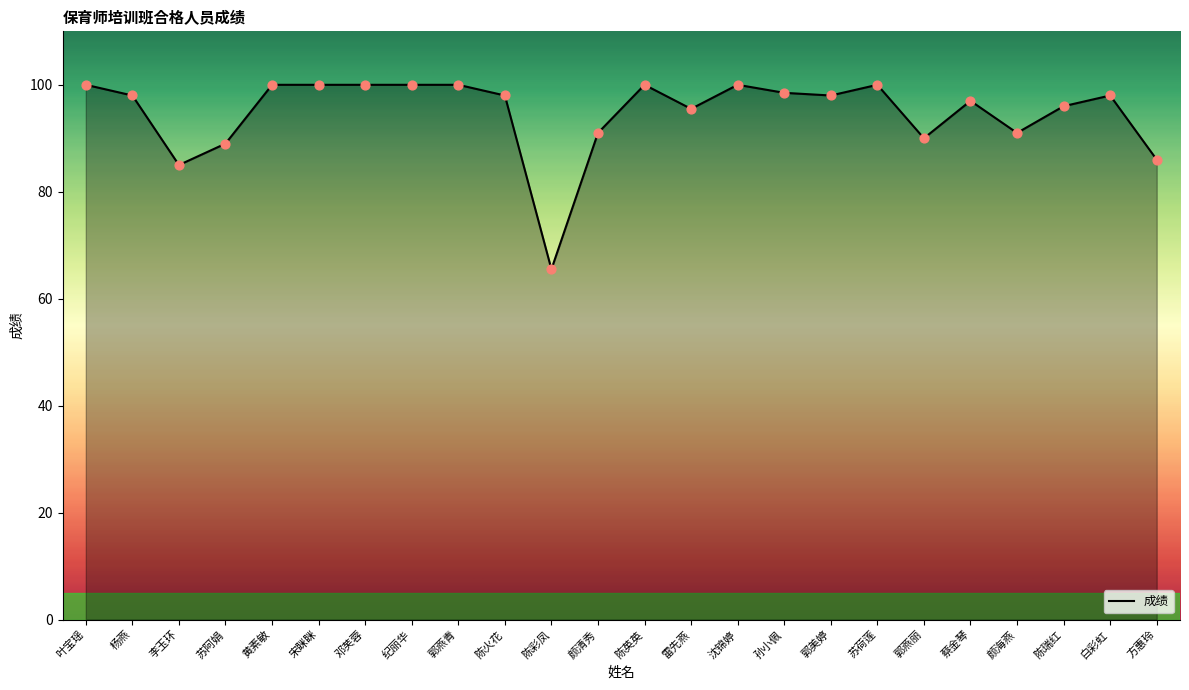

What is the change in value from 苏阿娟 to 颜清秀?

+2.0